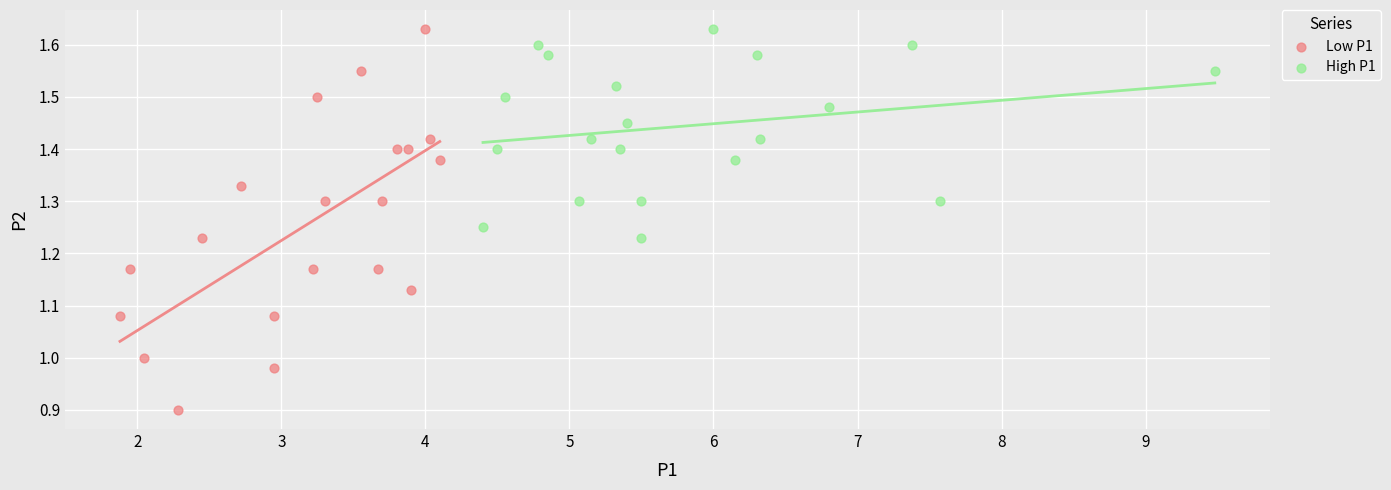

Which series has the largest Y range (max minus min)?

Low P1